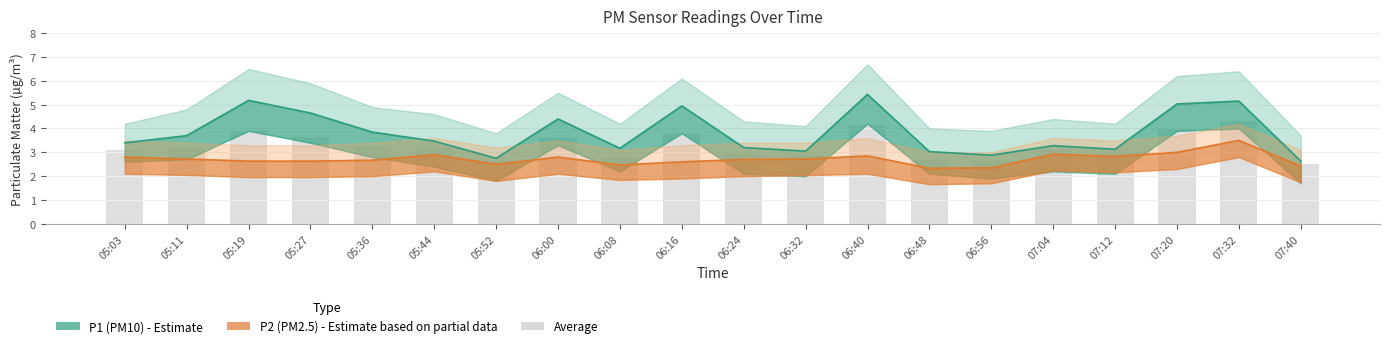

Reading left to right, transcribe all the data shown in this chart.

P1 (PM10): 3.4	3.7	5.2	4.7	3.9	3.5	2.8	4.4	3.2	5.0	3.2	3.0	5.4	3.0	2.9	3.3	3.1	5.0	5.2	2.6
P2 (PM2.5): 2.8	2.7	2.6	2.6	2.7	2.9	2.5	2.8	2.5	2.6	2.7	2.7	2.9	2.3	2.4	2.9	2.8	3.0	3.5	2.4